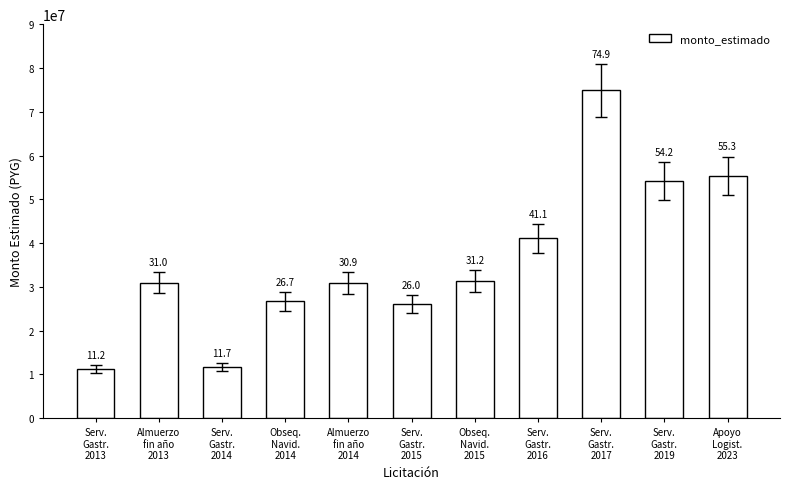

How many bars are there in total?

11